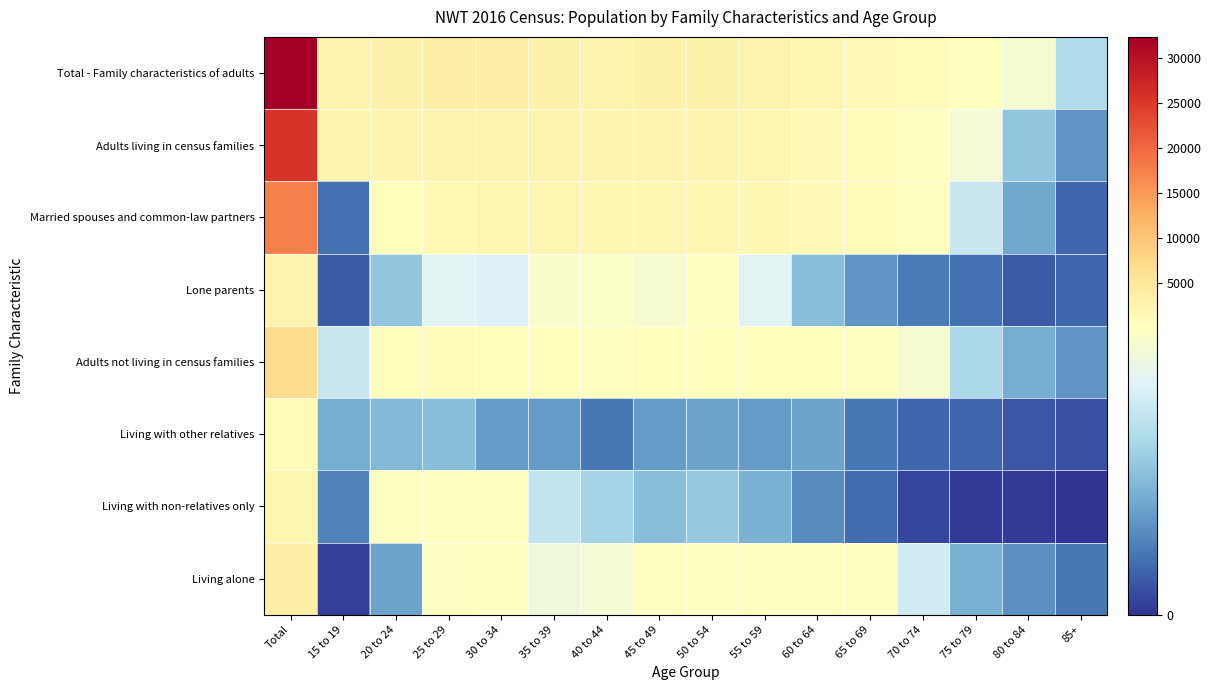

What is the maximum value shown in the chart?

32330